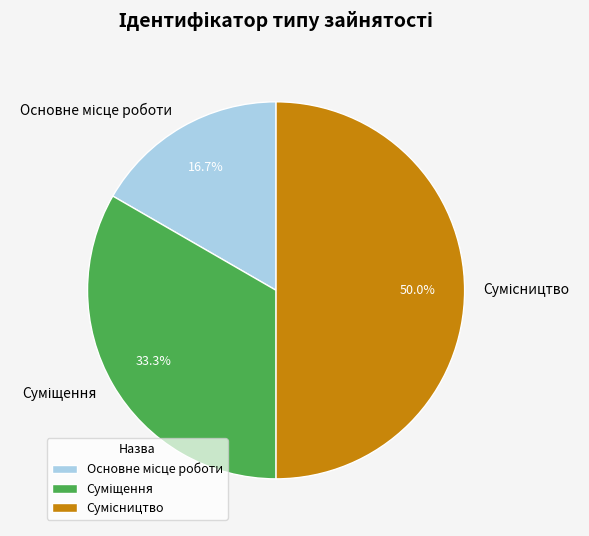

What is the change in value from Основне місце роботи to Сумісництво?

+2